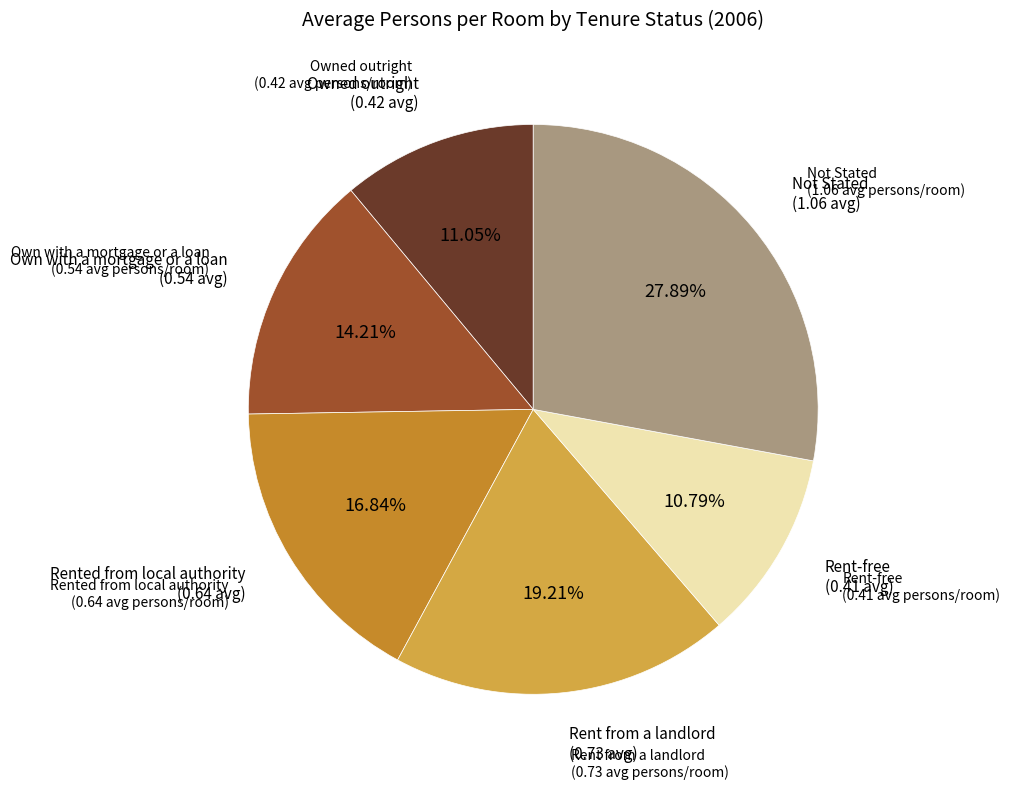

How many segments does this pie chart have?

6